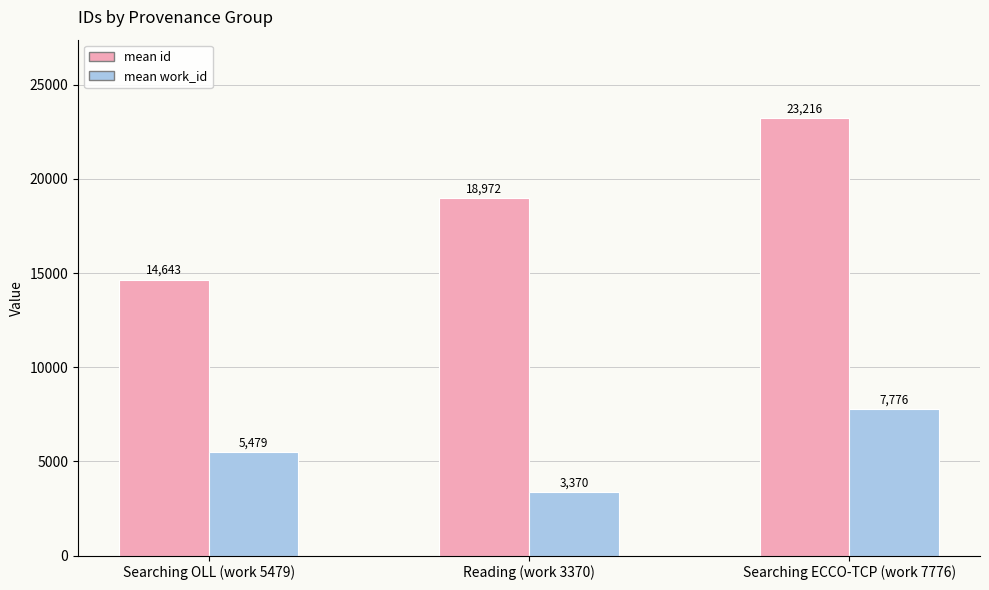

What is the minimum value for mean id?

14643